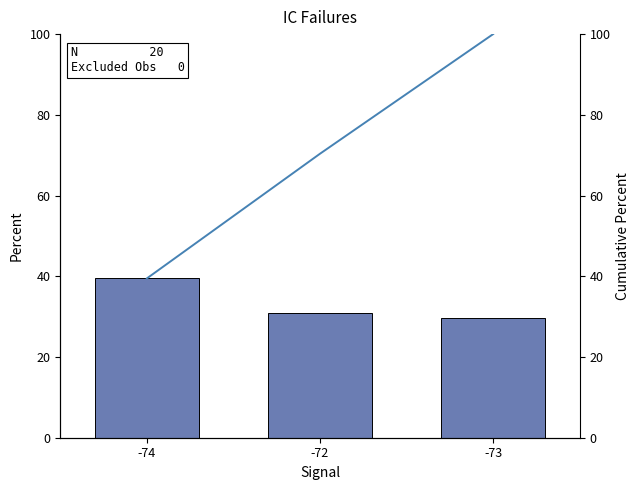

How many data points in Cumulative % are above 70?

2